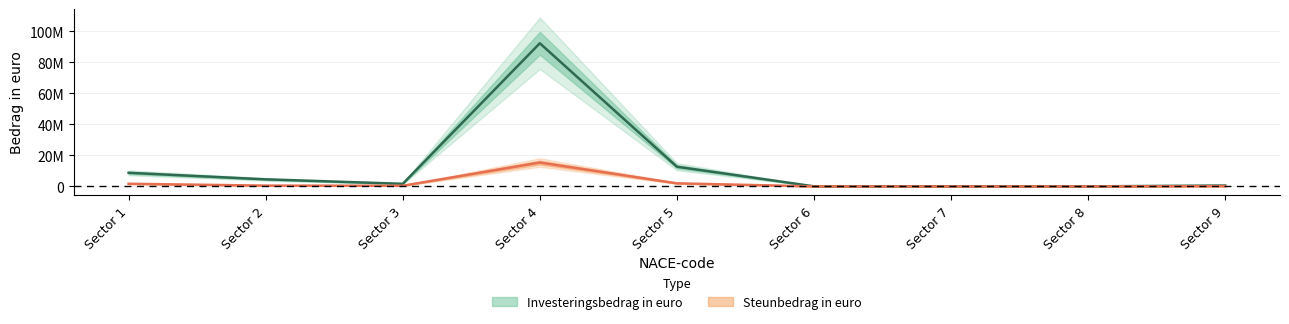

What is the value of the Investeringsbedrag in euro point at the 9th from the left?

590446.2